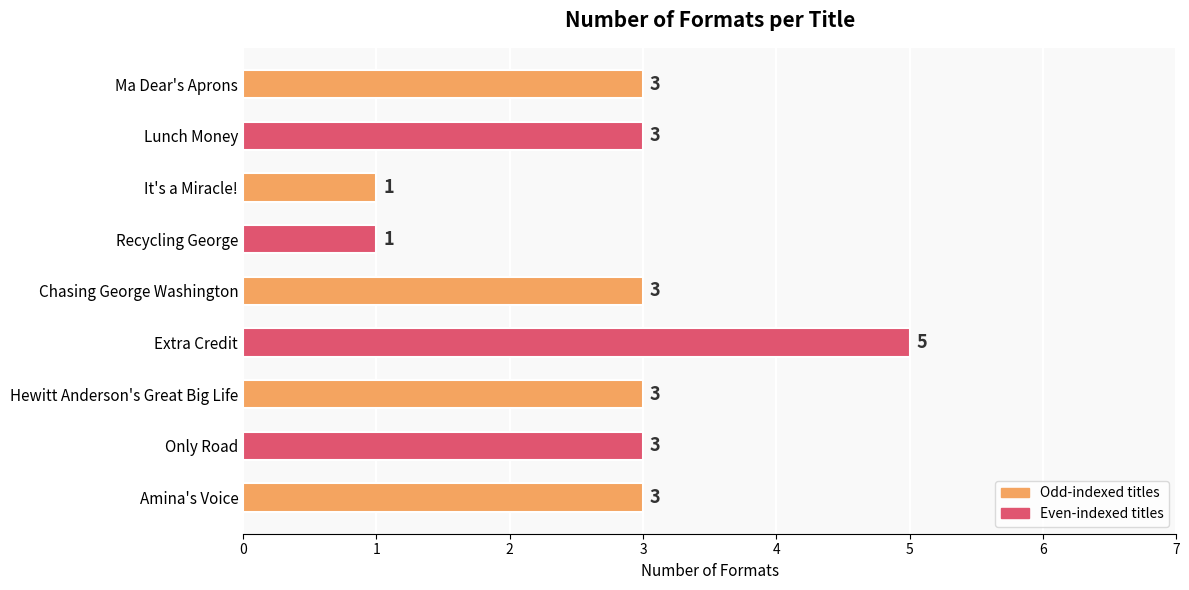

How many data points are less than 3?

2